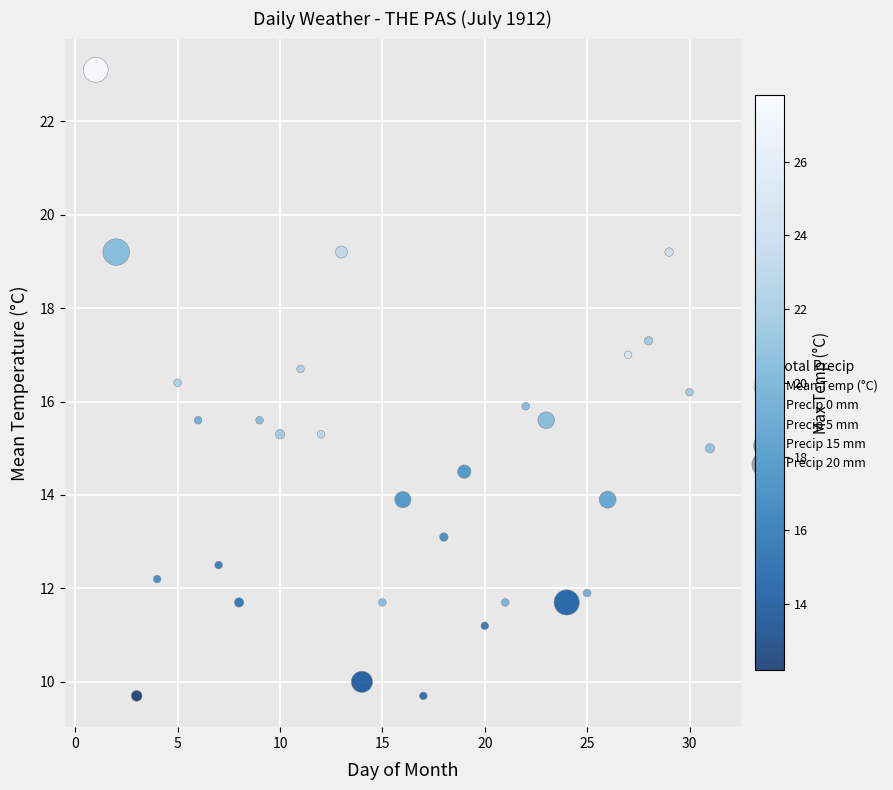

What is the range of Y values (max minus min)?

13.4